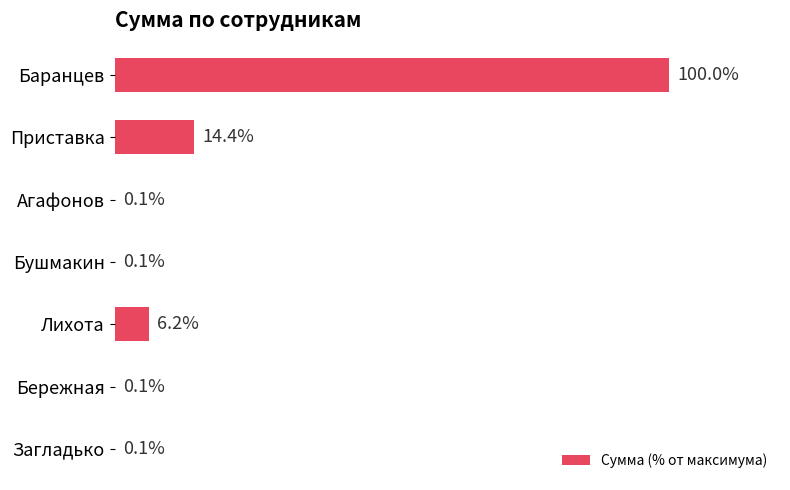

Which has a higher value, Агафонов or Приставка?

Приставка